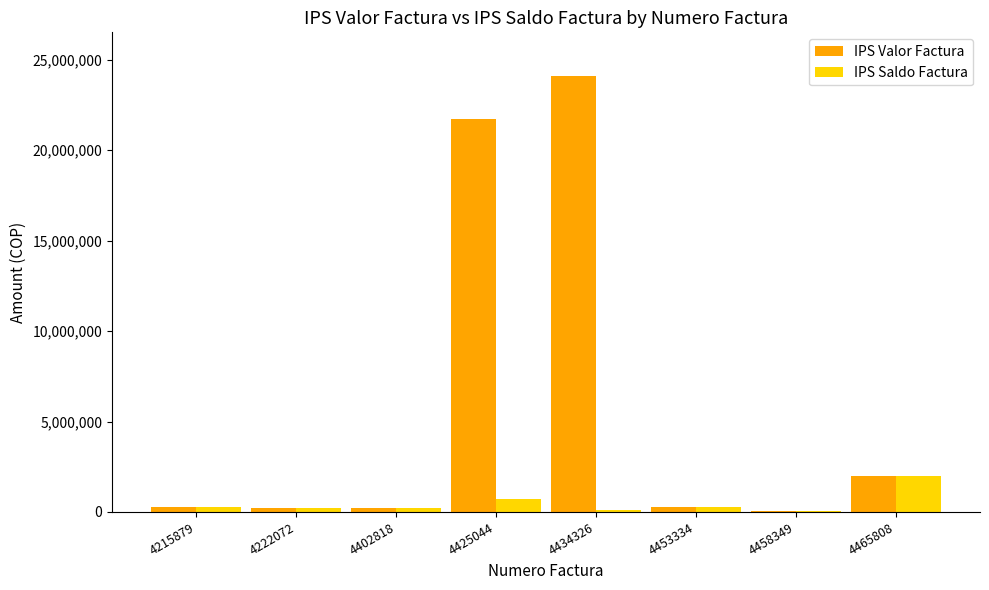

How many series are shown in this chart?

2